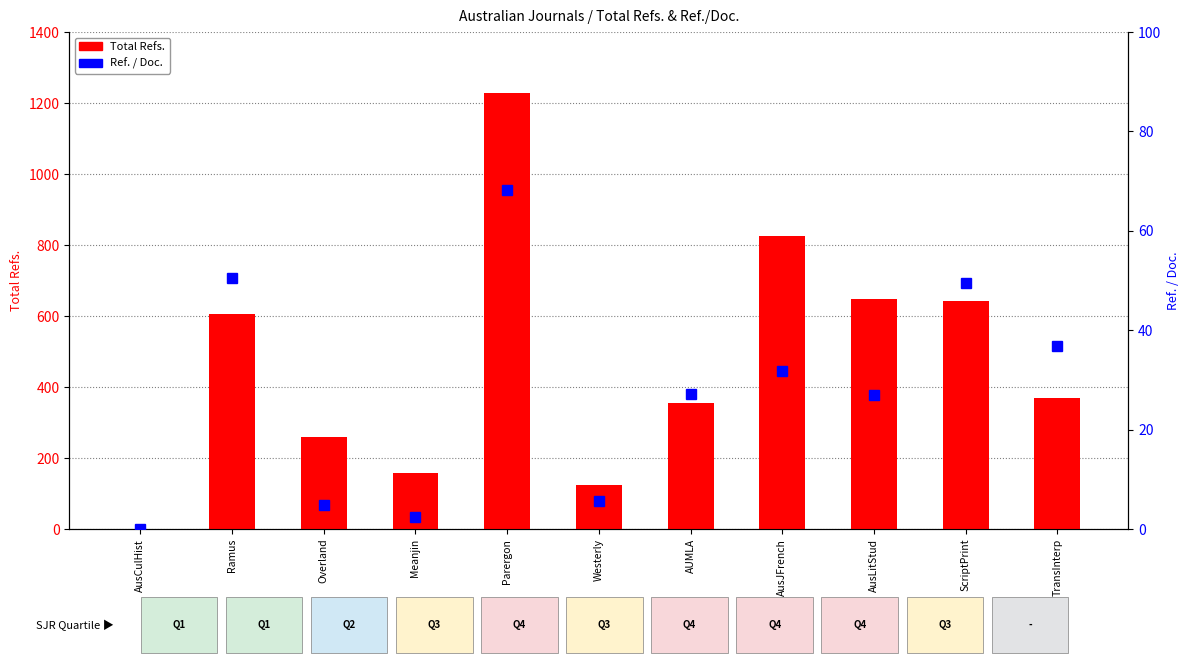

What is the label of the 3rd bar from the right?

AusLitStud